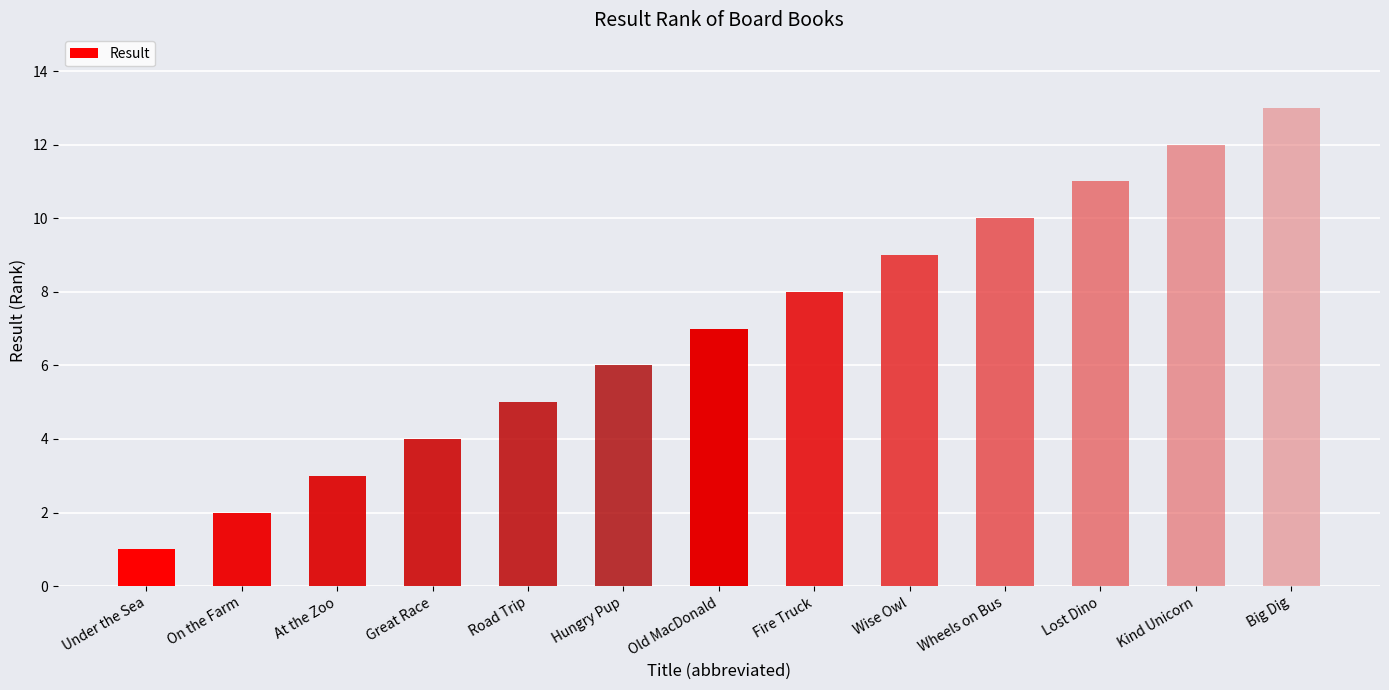

Does the chart contain stacked bars?

No